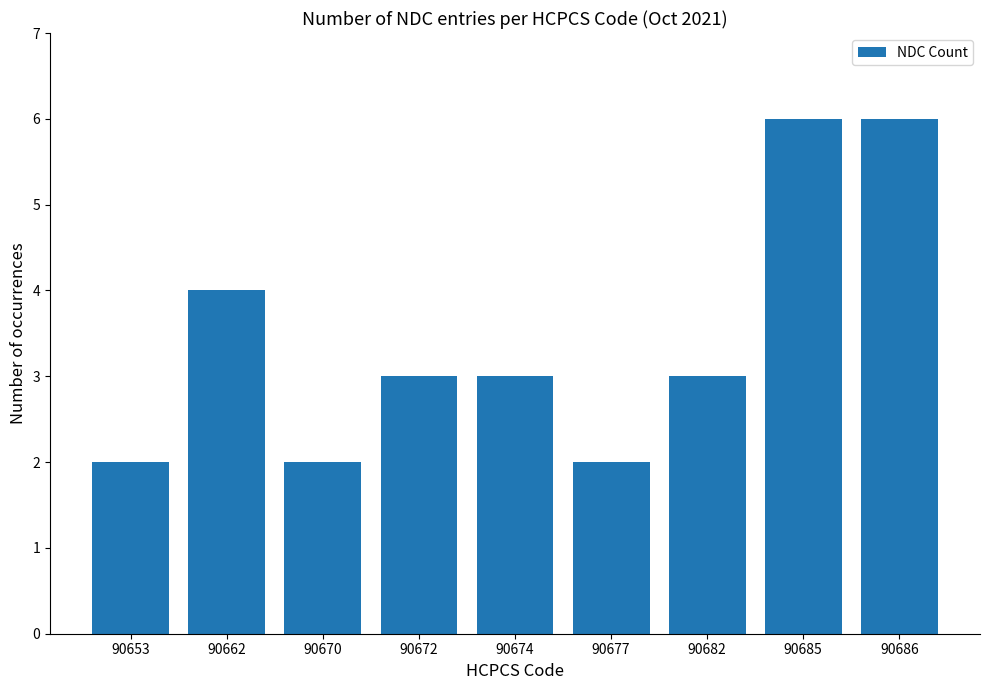

Reading left to right, what are all the values shown in this chart?

90653=2	90662=4	90670=2	90672=3	90674=3	90677=2	90682=3	90685=6	90686=6